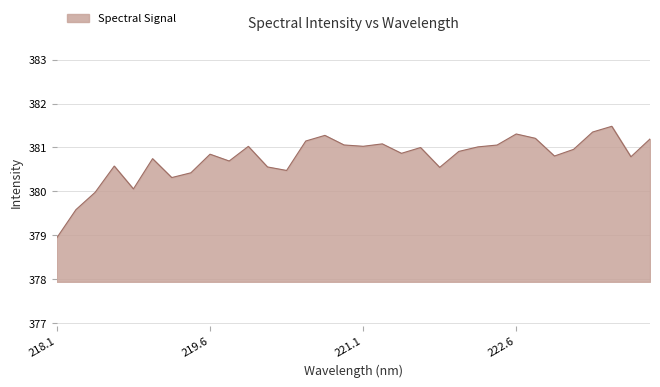

Where does the data first go above 380?

218.6332